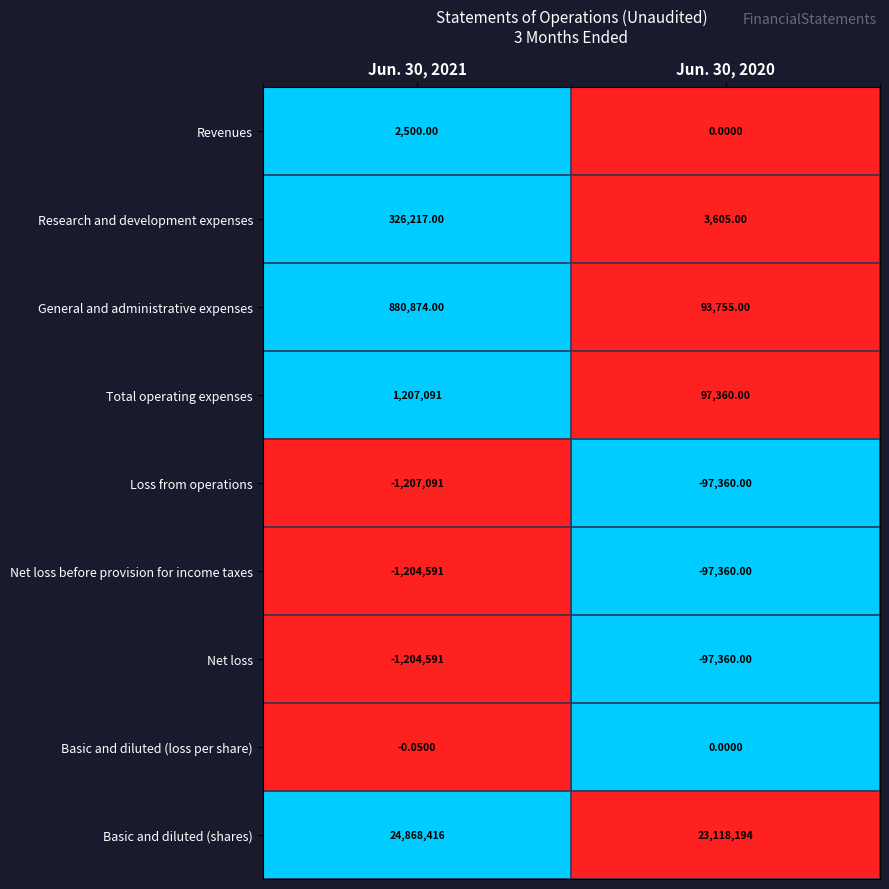

Which series changed the most between Jun. 30, 2021 and Jun. 30, 2020?

Basic and diluted (shares)